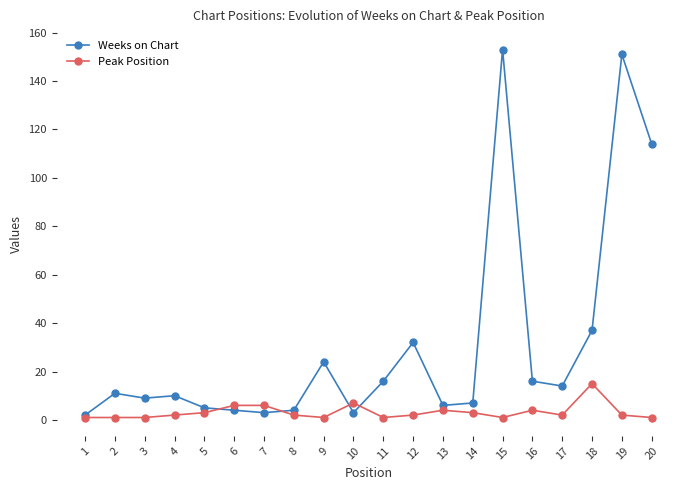

True or false: Peak Position has a value of 4 at 16.

True